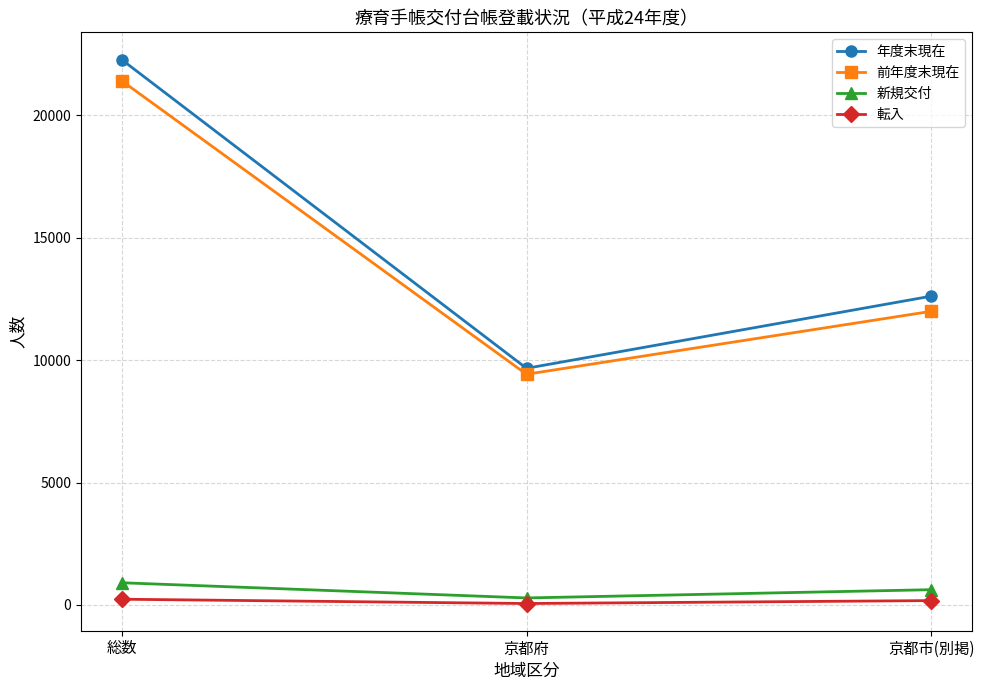

Count the 年度末現在 values in the range 9667 to 22284.

3